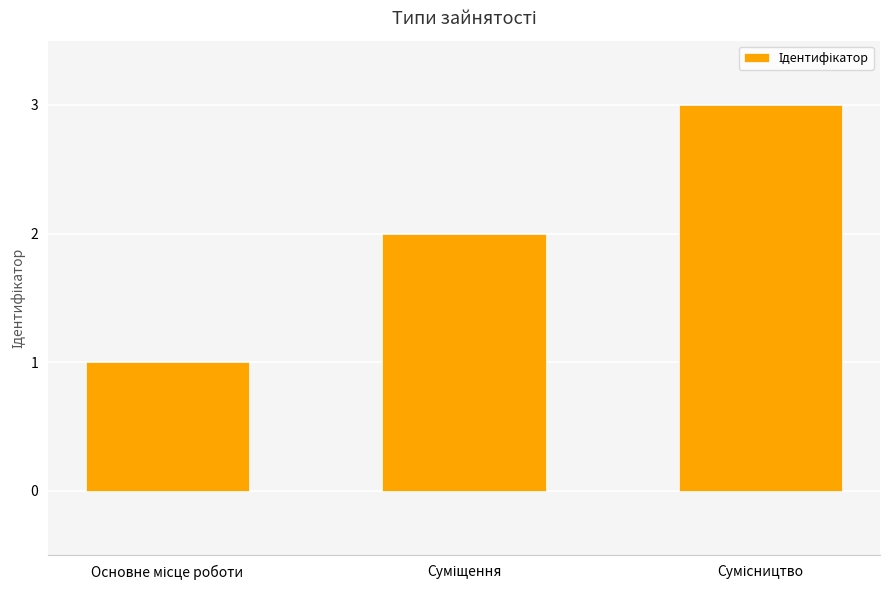

Does the chart contain any negative values?

No